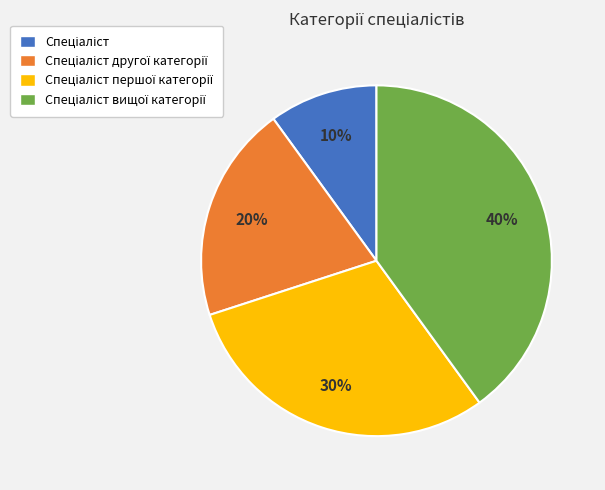

How many slices are in this pie chart?

4